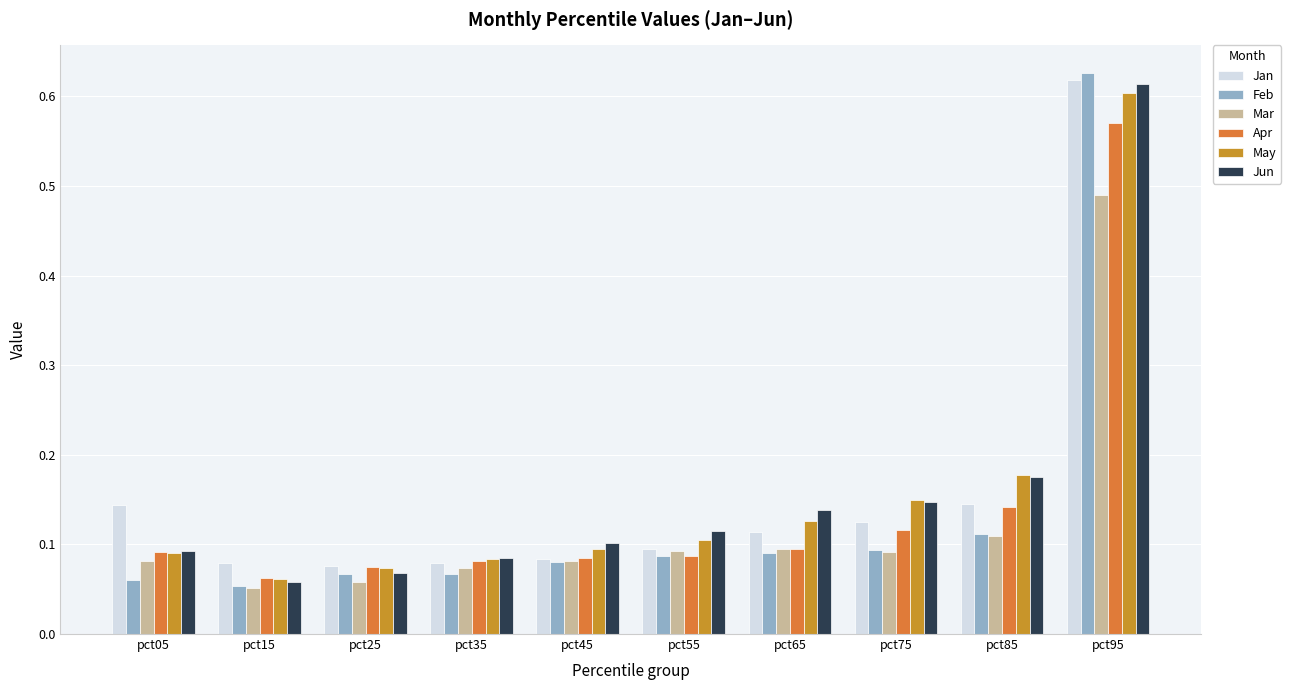

How many bars are there in each group?

6